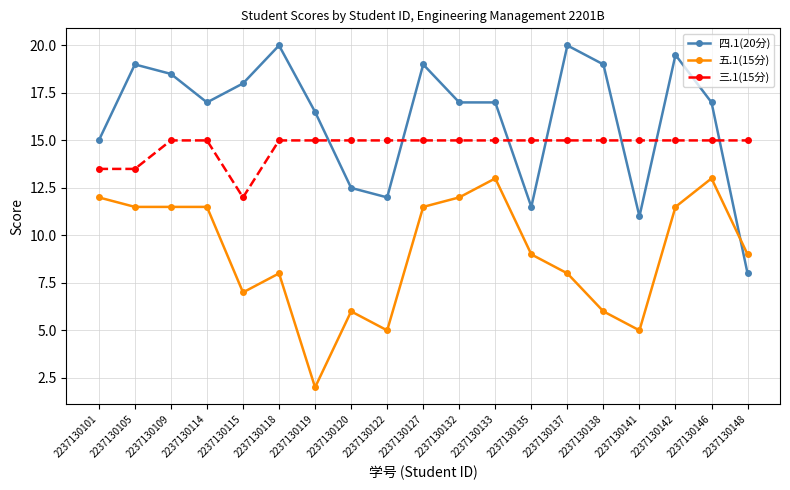

True or false: 三.1(15分) and 五.1(15分) intersect in this chart.

False